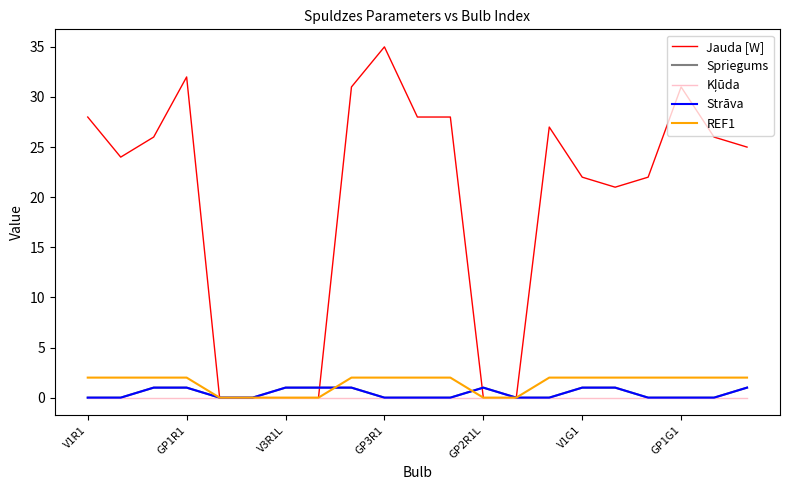

What is the highest value of the REF1 series?

2